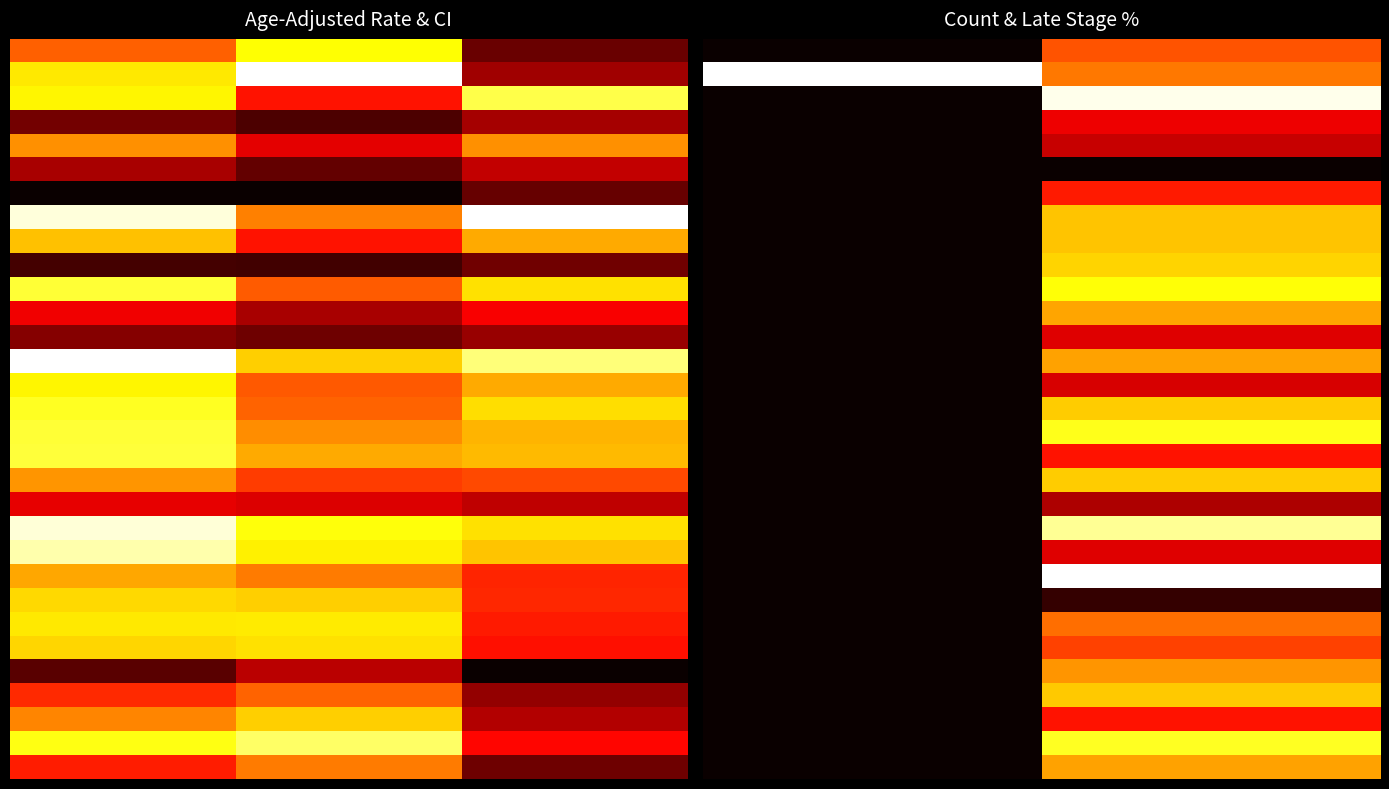

What is the total value across all series at 6?

1.0